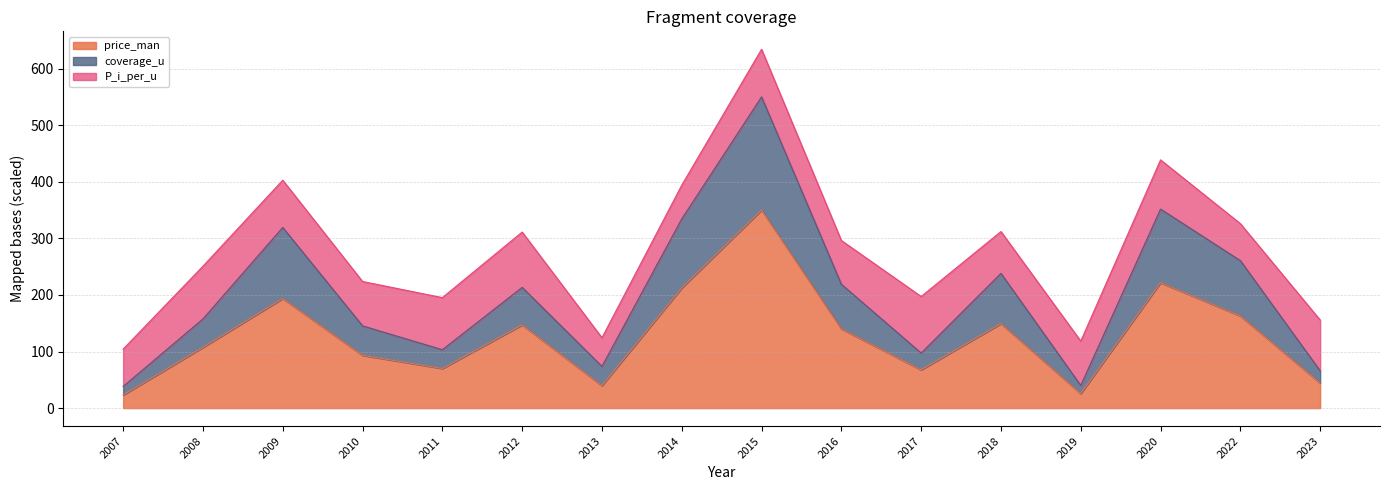

How many lines are shown in the chart?

3